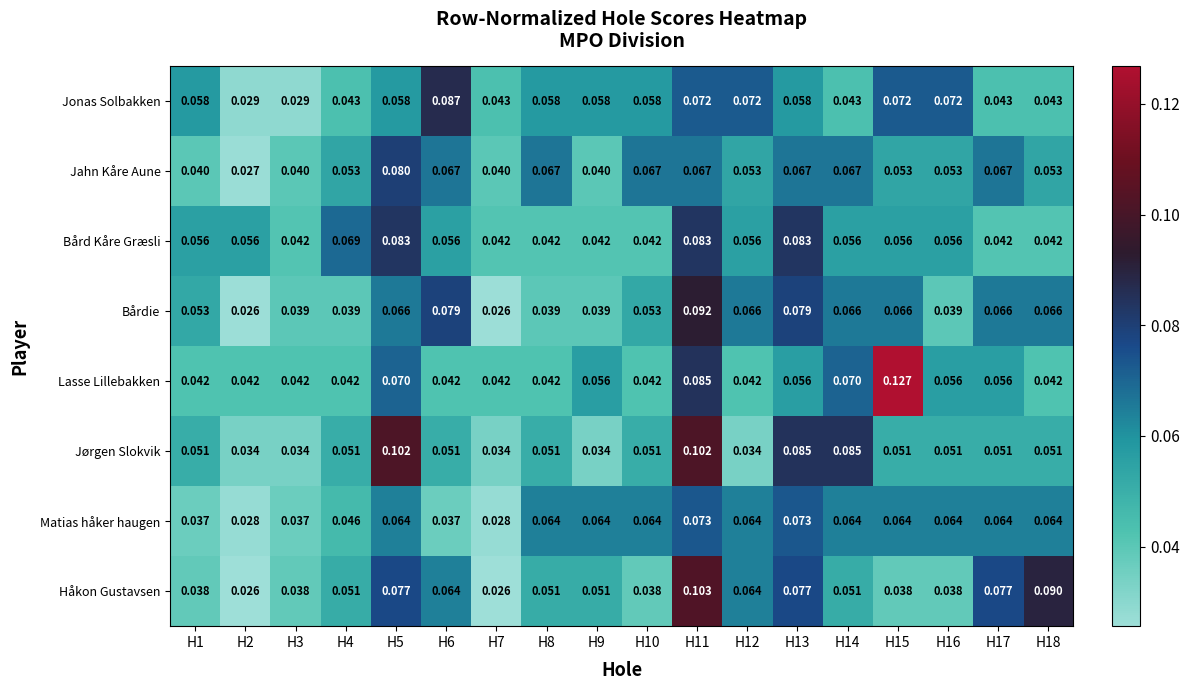

Which series has the largest total across all categories?

Bård Kåre Græsli